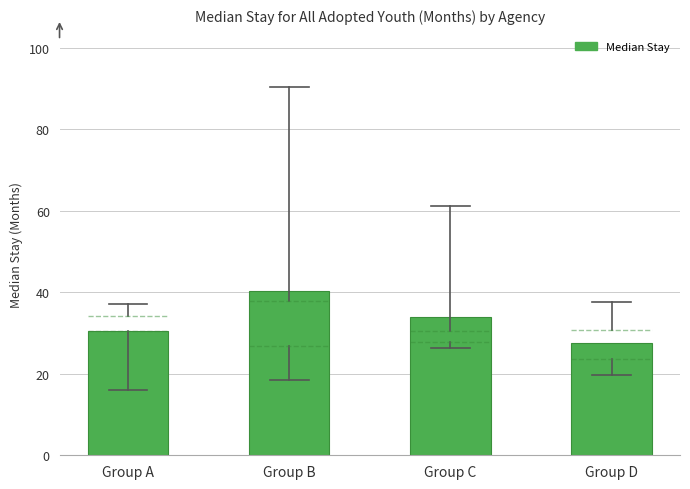

Reading left to right, transcribe all the data shown in this chart.

30.5	40.3	33.9	27.5